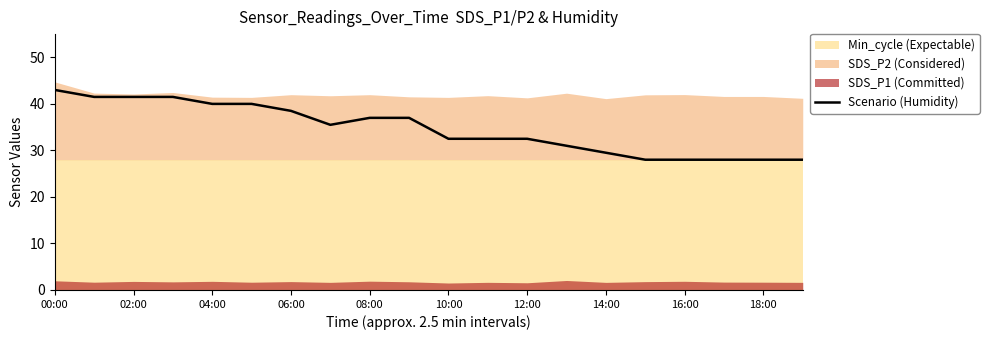

The Scenario (Humidity) series shows 25.7 at 06:00. True or false?

False